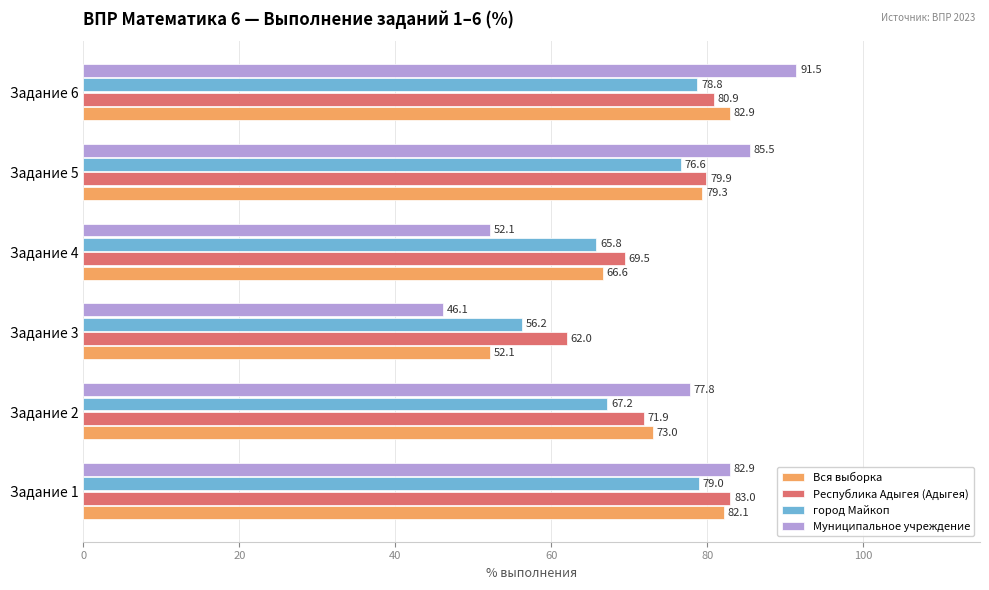

What is the minimum value for Вся выборка?

52.1